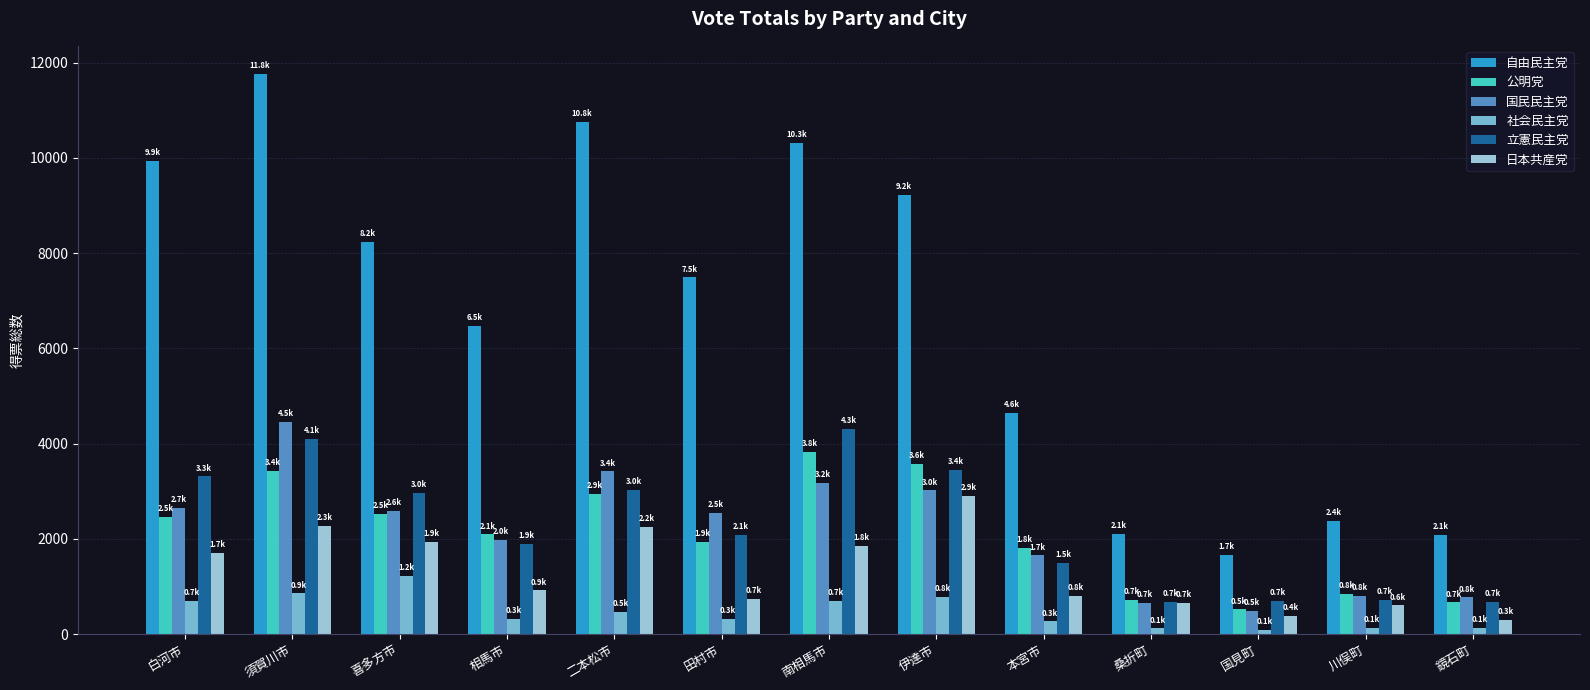

What is the total value across all series at 鏡石町?

4623.4